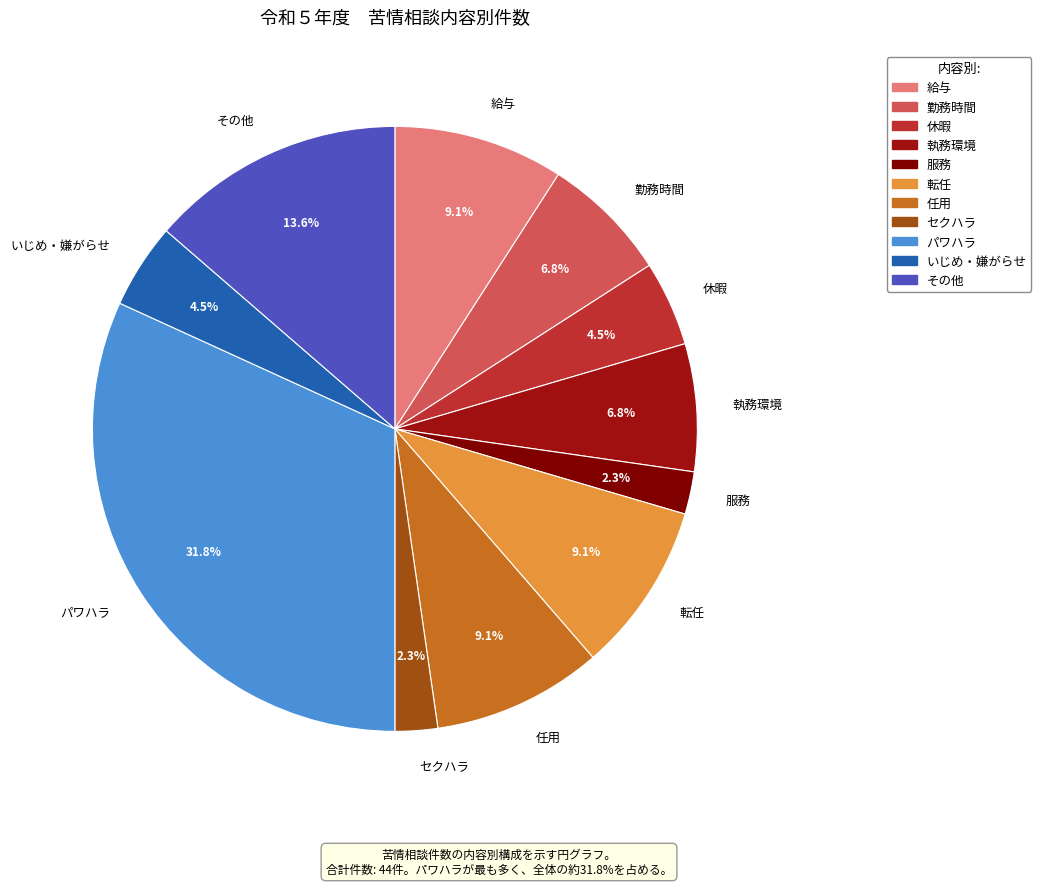

Does 転任 account for over 50% of the chart?

No